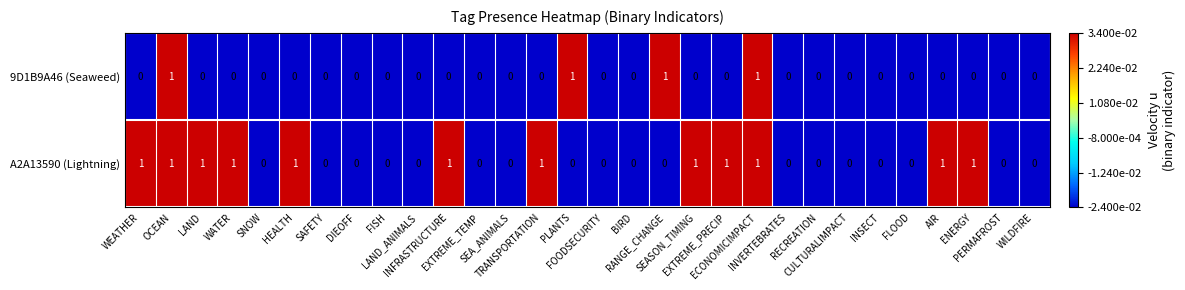

Which series has the largest total across all categories?

A2A13590 (Lightning)